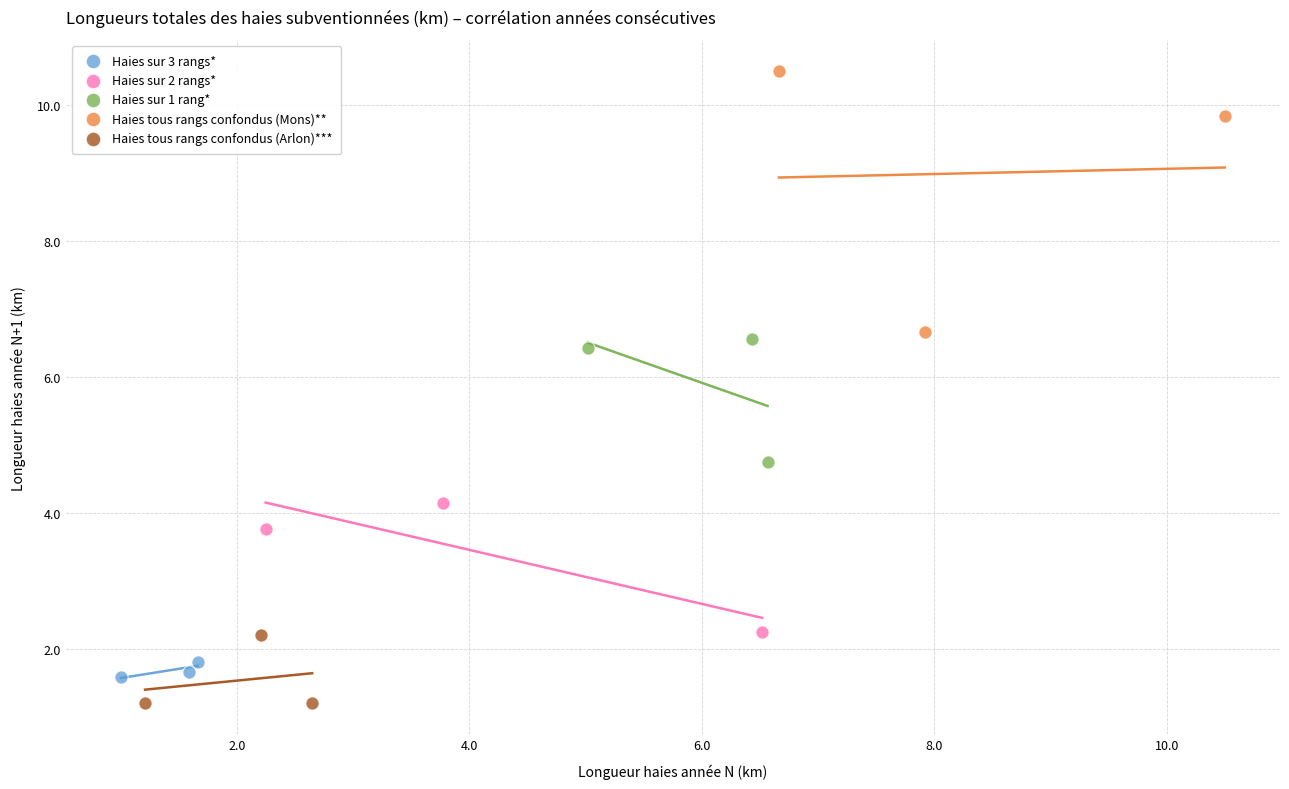

Which series reaches the maximum Y coordinate?

Haies tous rangs confondus (Mons)**